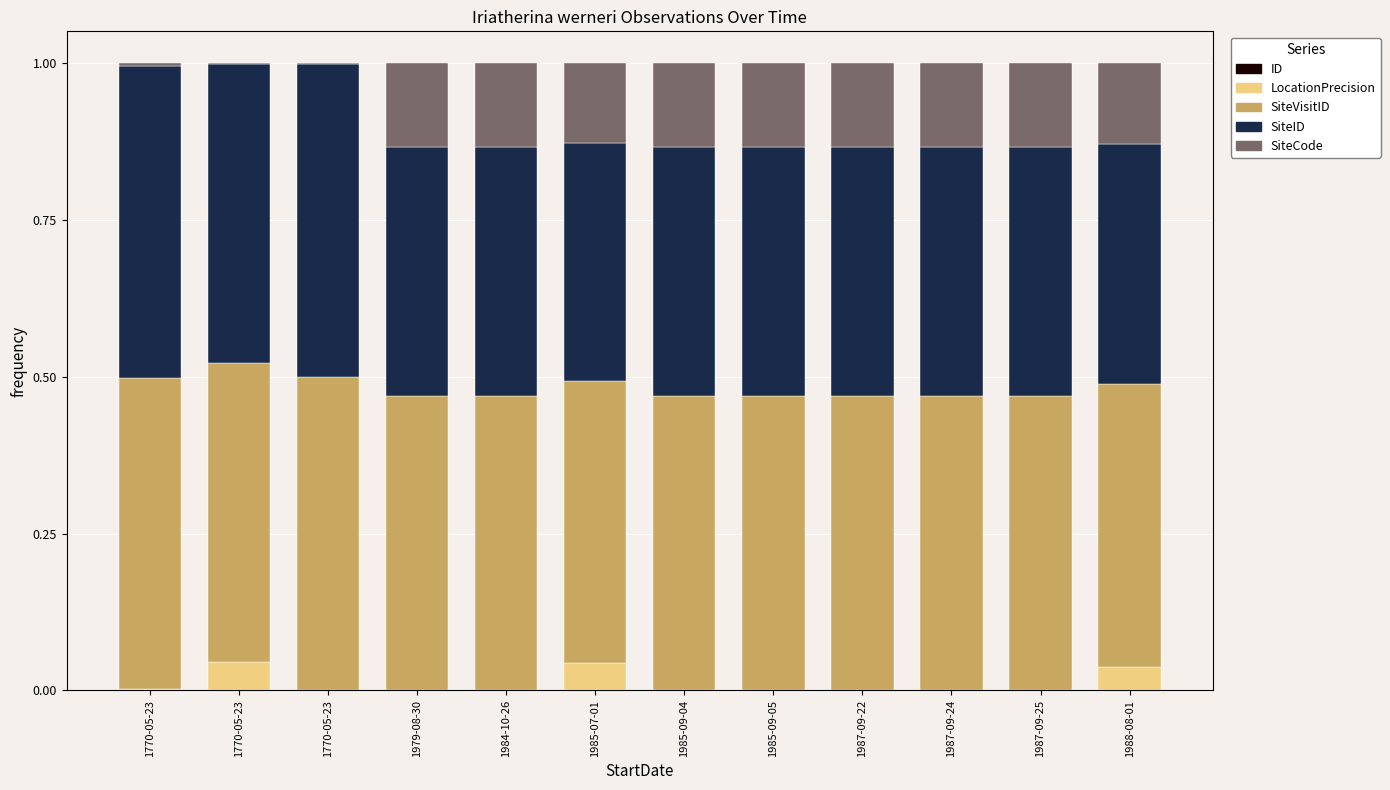

Is it true that SiteCode equals 0.1 at 1988-08-01?

False